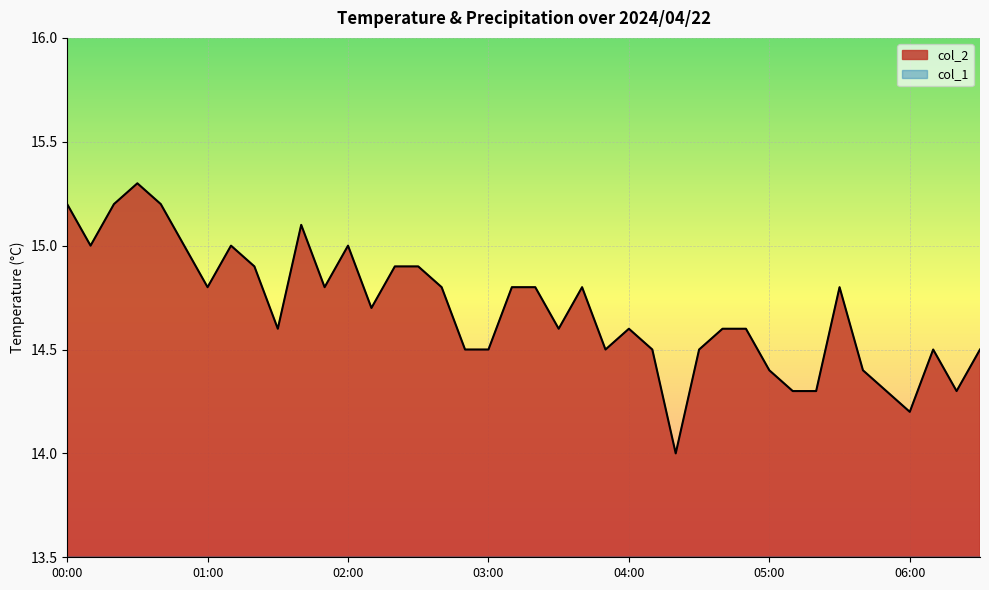

Count the number of categories in the chart.

40